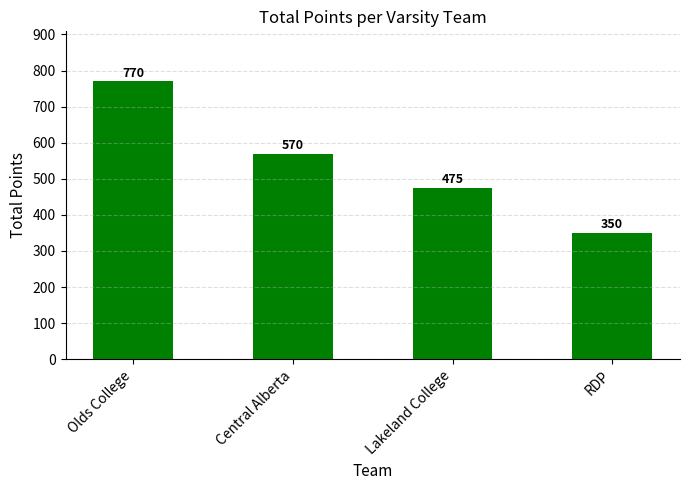

How many series are shown in this chart?

1